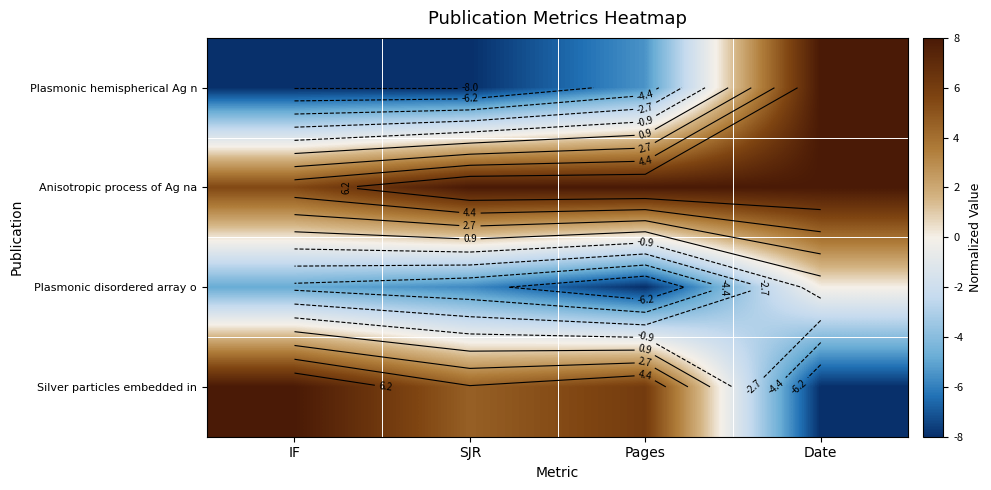

What is the lowest value of the Silver particles embedded in series?

-8.0